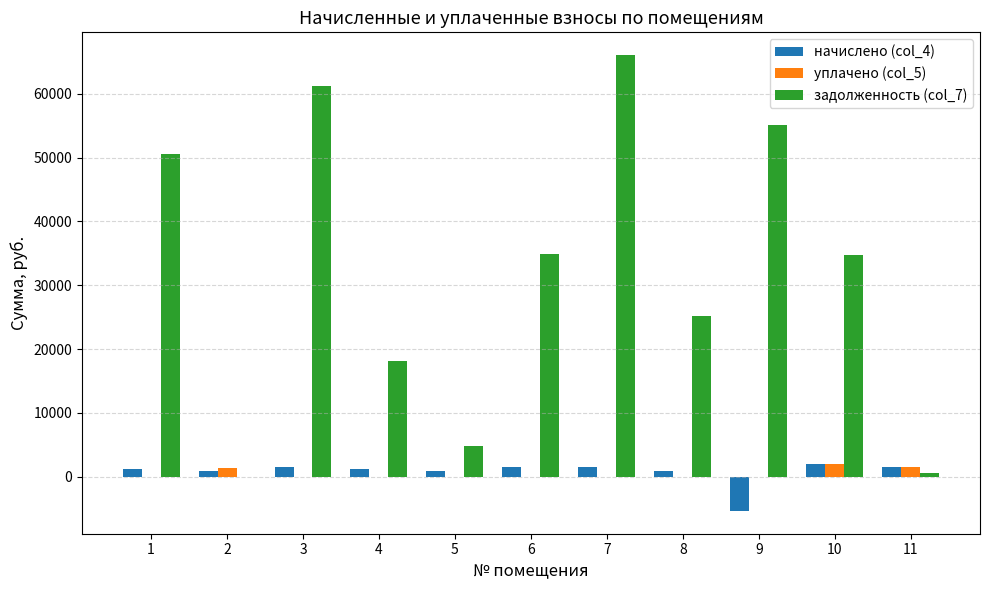

Which series changed the most between 1 and 4?

задолженность (col_7)